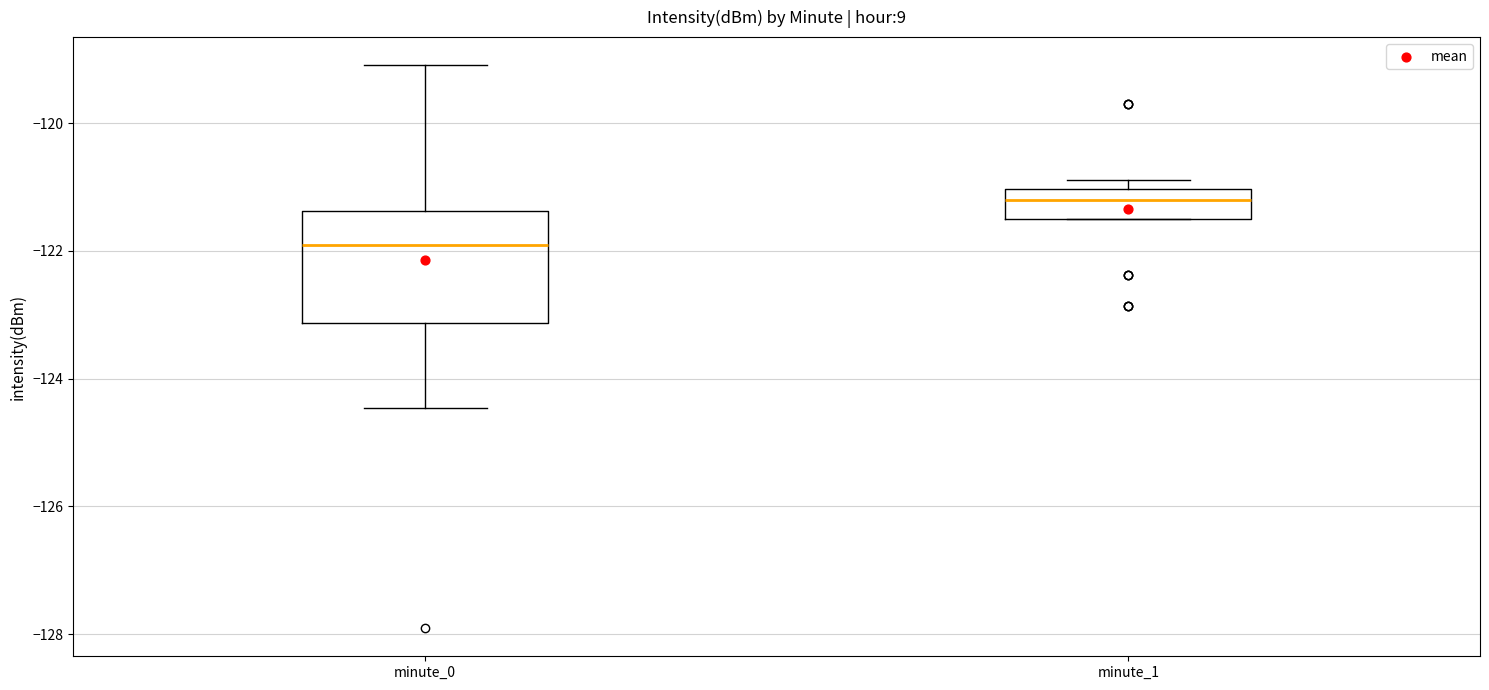

Which box has the lowest median line?

minute_0